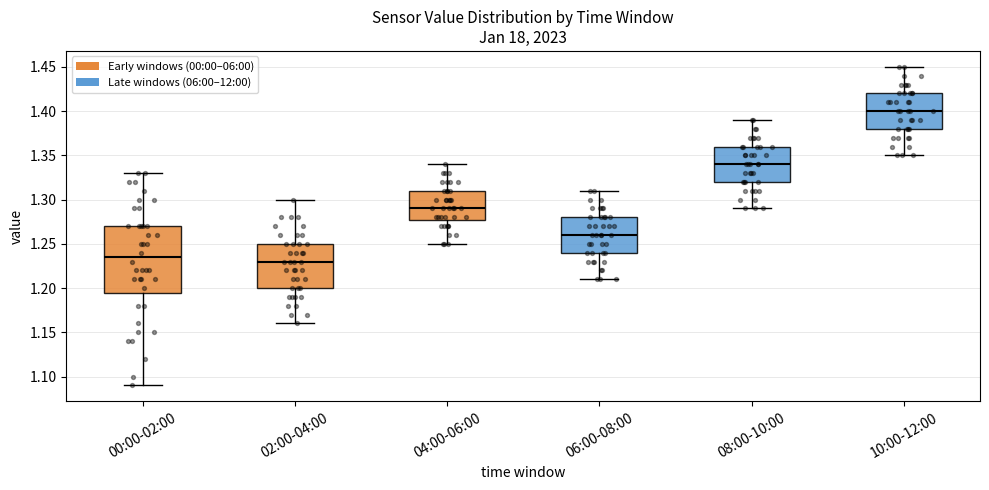

Where does the median line of the box for 10:00-12:00 sit on the y-axis? The values are not printed on the chart, so give them approximately, as read against the axis.

1.400